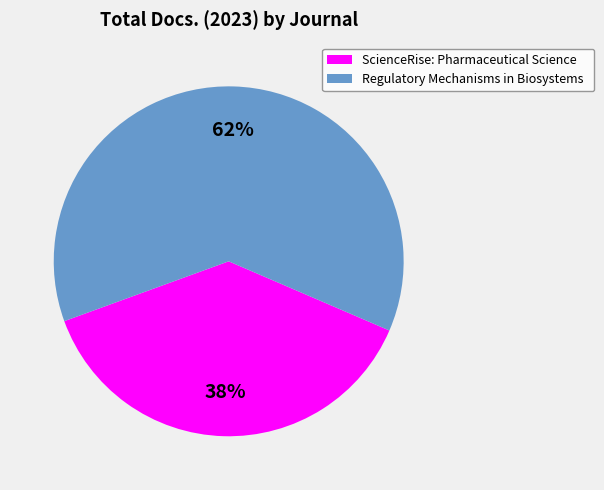

Which has a higher value, Regulatory Mechanisms in Biosystems or ScienceRise: Pharmaceutical Science?

Regulatory Mechanisms in Biosystems